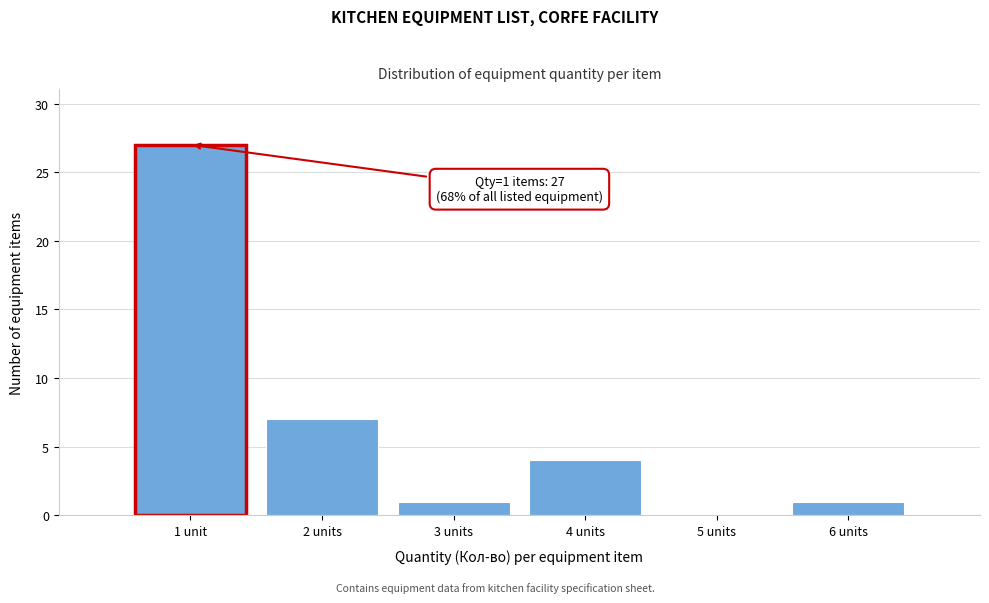

Reading right to left, list all the values displayed in this chart.

6 units=1	5 units=0	4 units=4	3 units=1	2 units=7	1 unit=27